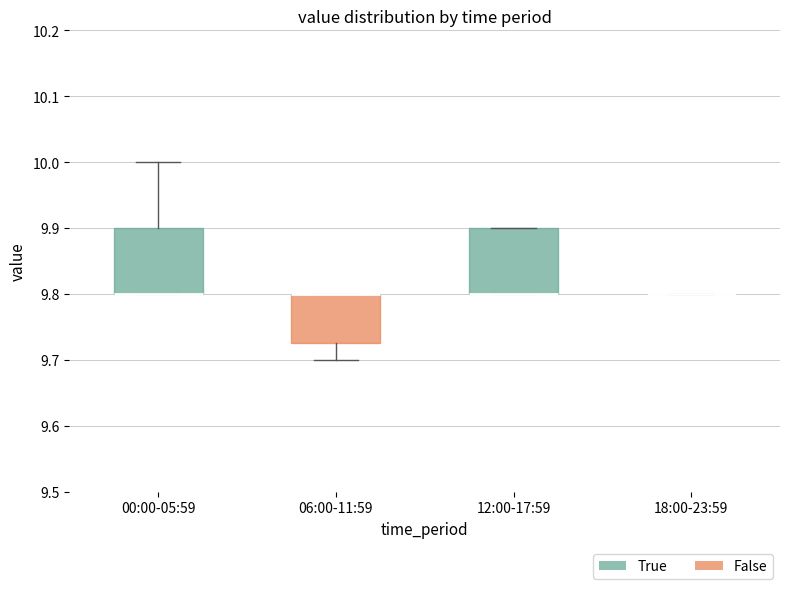

Reading left to right, read every box against the y-axis: the position of its median line, the range the box covers, and the ends of its whiskers. The values are not printed on the chart, so give them approximately, as read against the axis.

00:00-05:59: median 9.80 (drawn on the box's lower edge), box 9.80 to 9.90, whiskers 9.80 to 10.00
06:00-11:59: median 9.80 (drawn on the box's upper edge), box 9.73 to 9.80, whiskers 9.70 to 9.80
12:00-17:59: median 9.80 (drawn on the box's lower edge), box 9.80 to 9.90, whiskers 9.80 to 9.90
18:00-23:59: box collapsed to a line at 9.80, whiskers 9.80 to 9.80